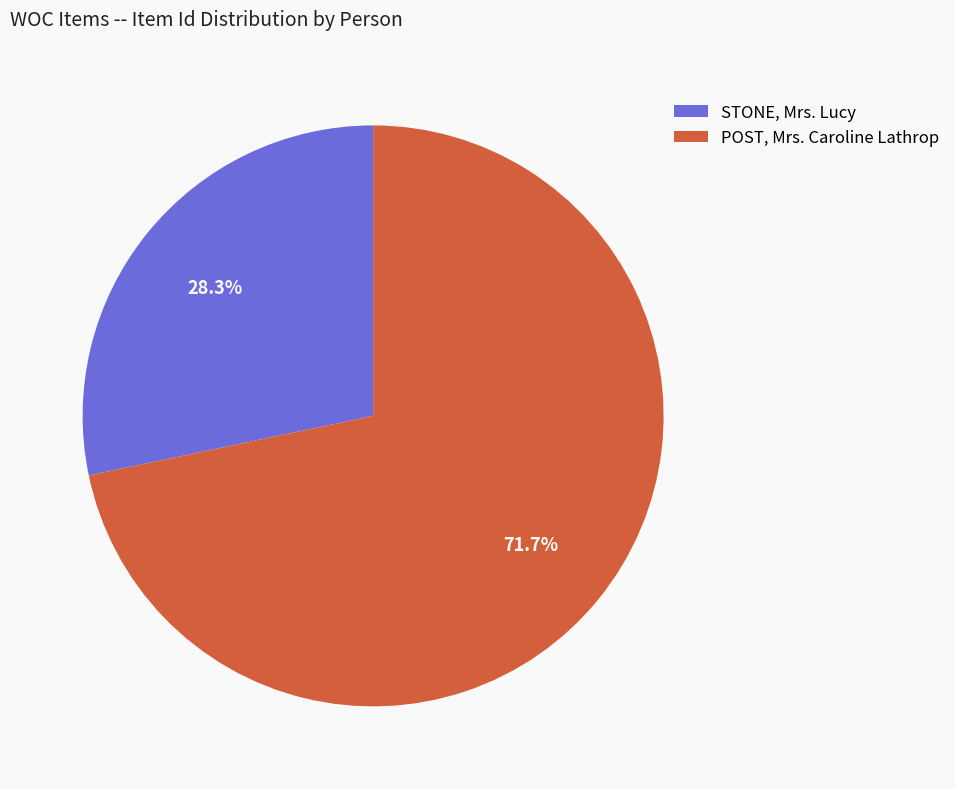

Approximately how many times larger is the value at POST, Mrs. Caroline Lathrop compared to STONE, Mrs. Lucy?

2.5